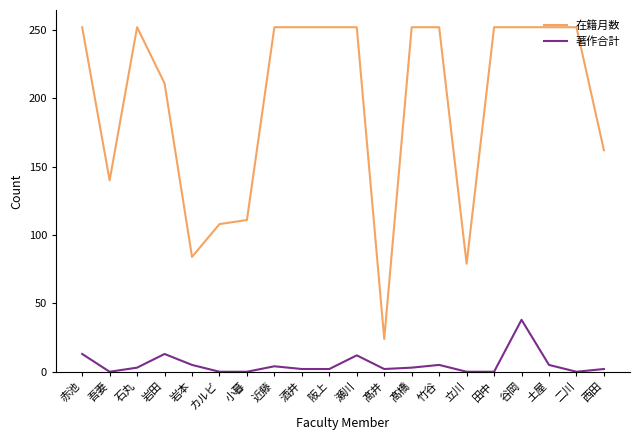

Which category has the lowest value in the 在籍月数 series?

髙井